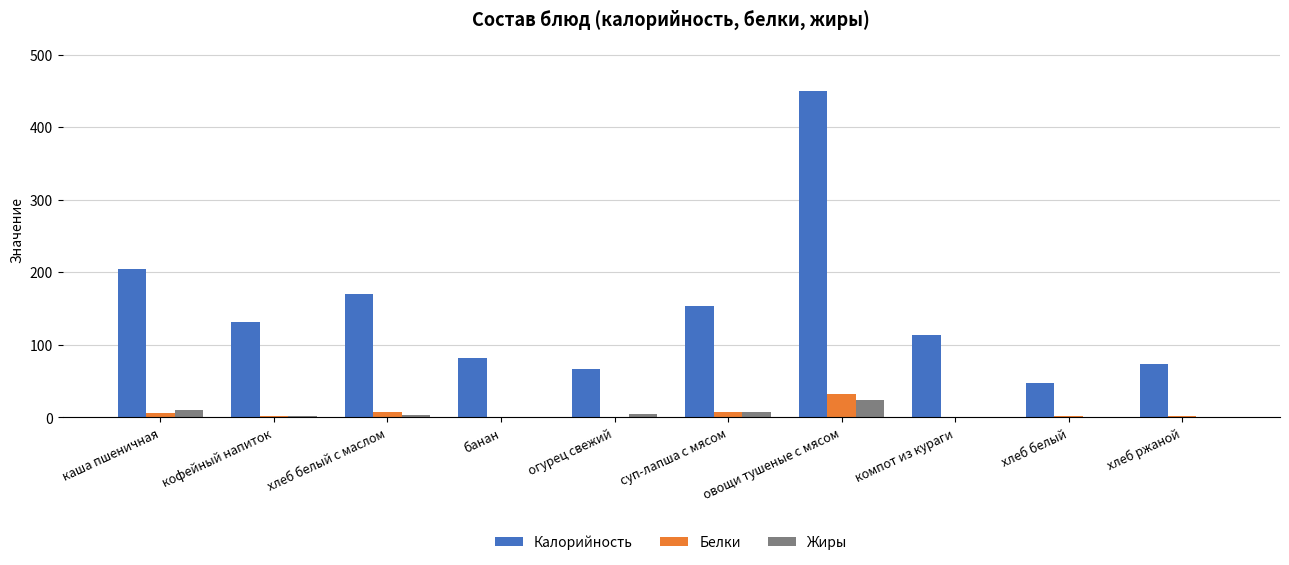

What are all the series names shown in the legend?

Калорийность, Белки, Жиры